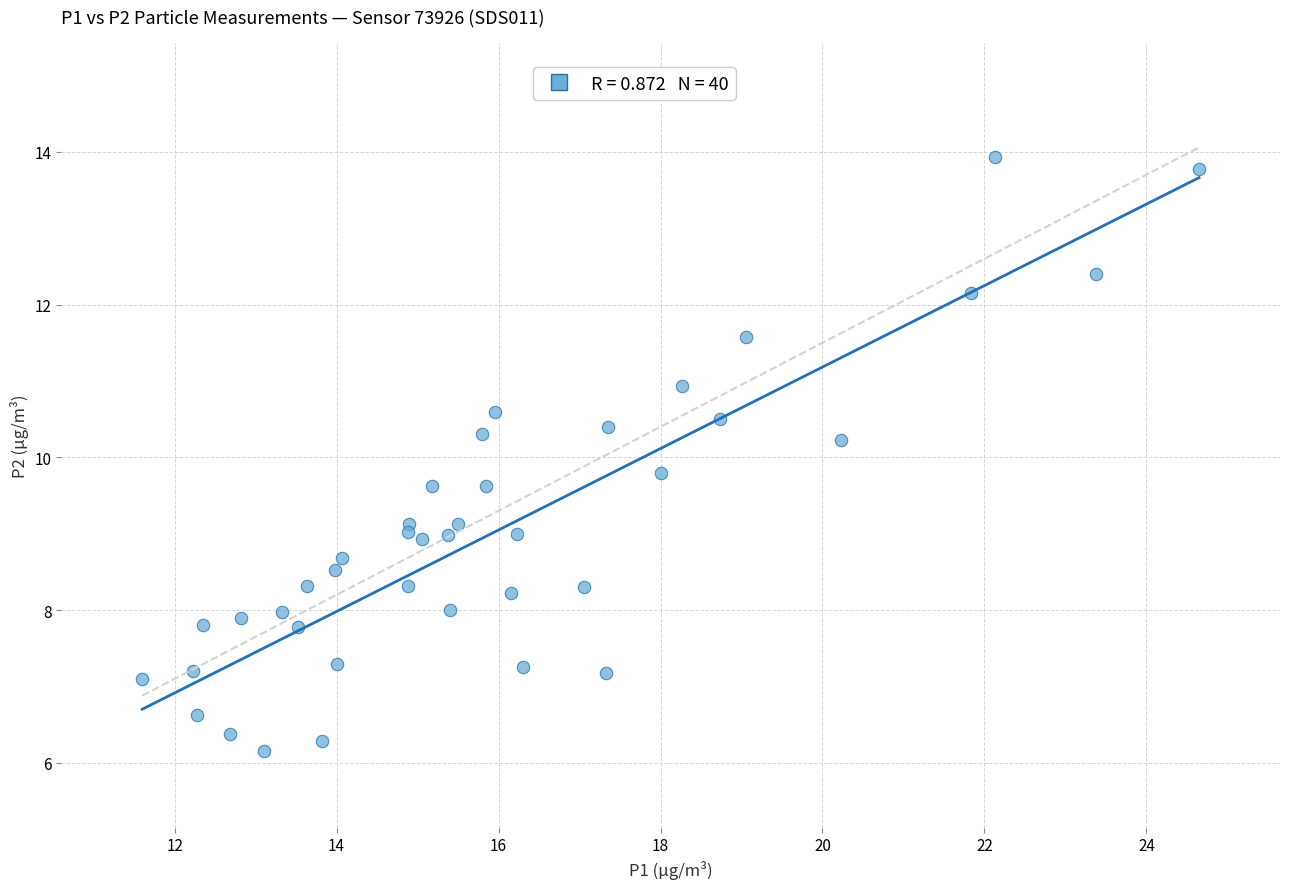

What is the range of Y values (max minus min)?

7.8